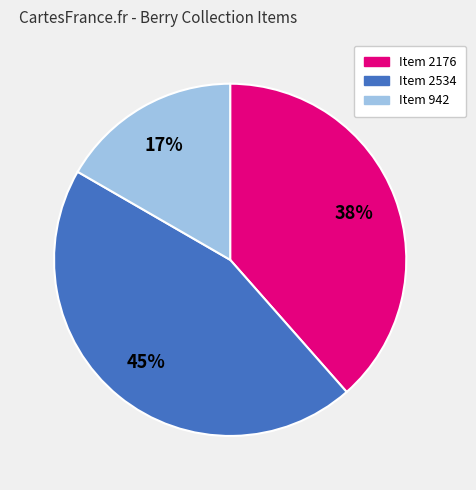

How many segments does this pie chart have?

3